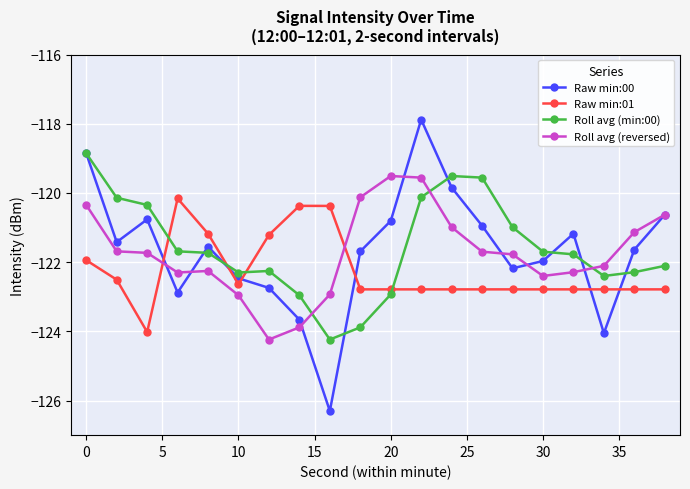

What is the sum of all Roll avg (min:00) values?

-2431.8